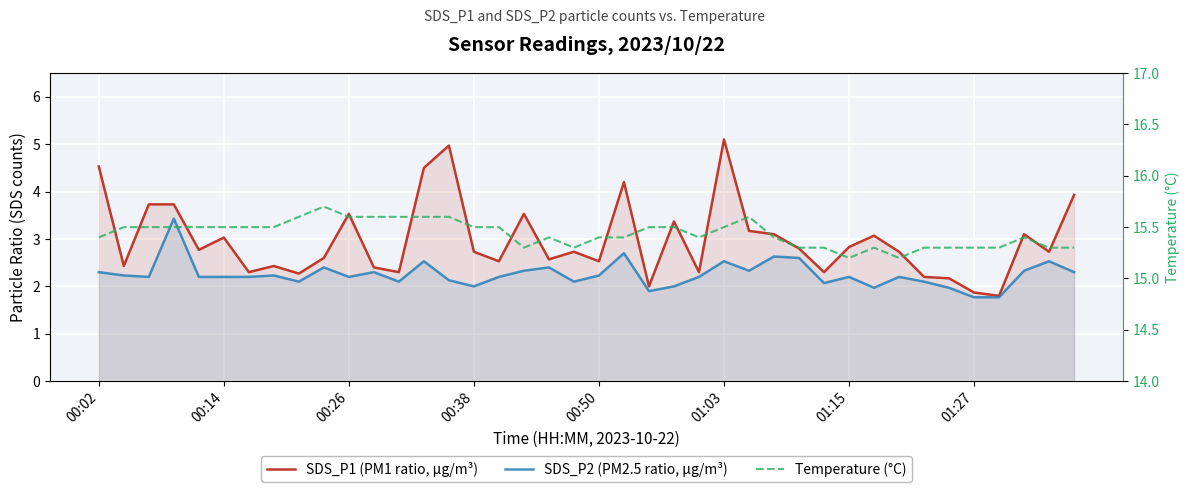

What is the average value of the SDS_P2 (PM2.5 ratio, µg/m³) series?

2.3